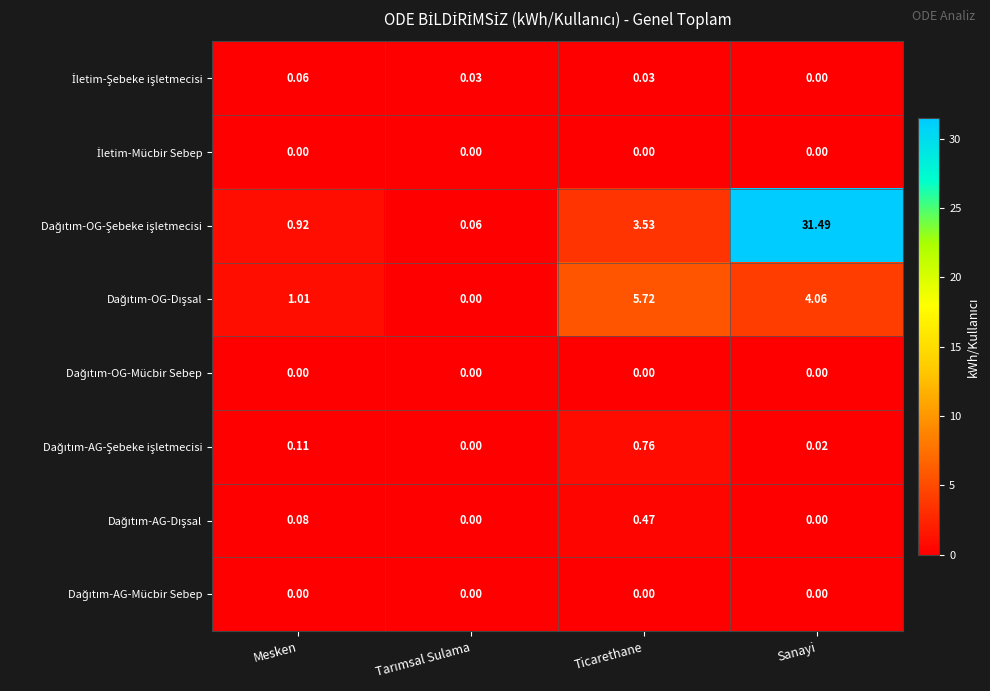

At which category is the sum across all series the highest?

Sanayi